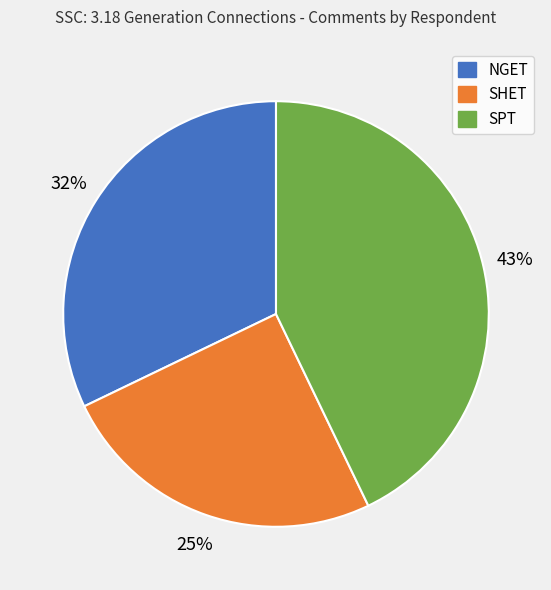

Is the sum of SHET and SPT greater than half?

Yes